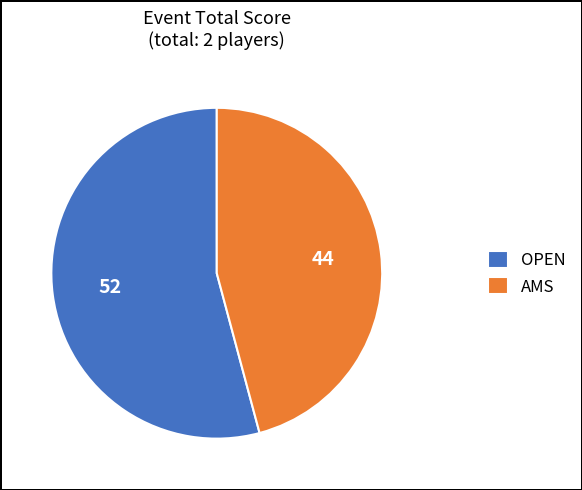

Between AMS and OPEN, which is larger?

OPEN